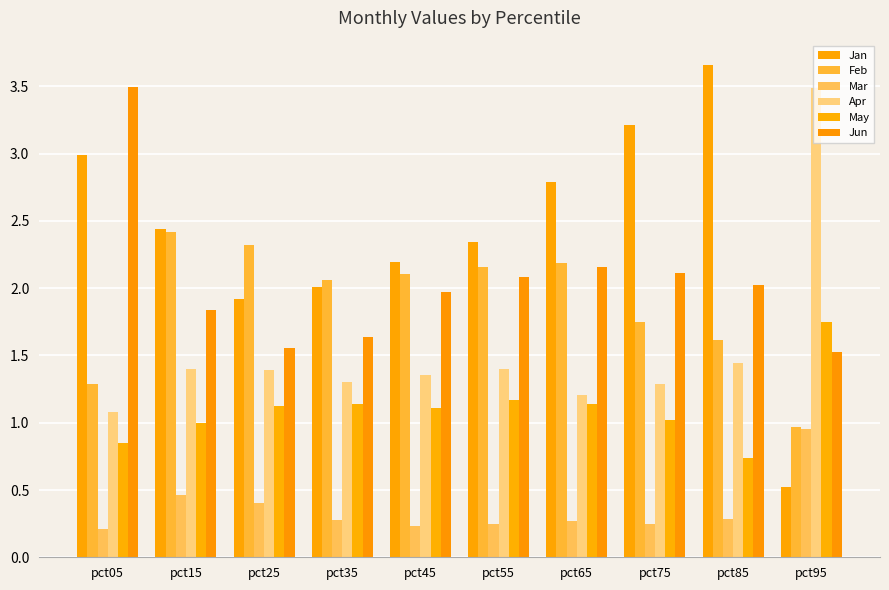

How many groups of bars are there?

10